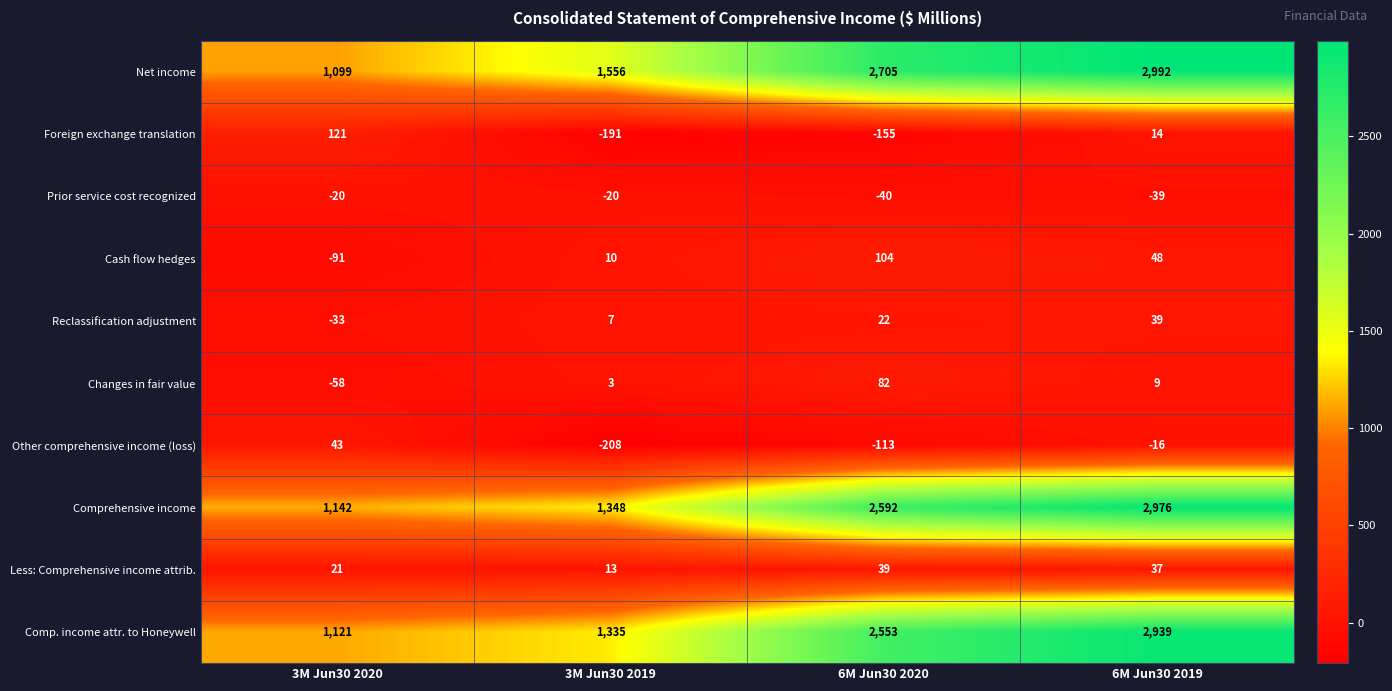

What is the sum of all Changes in fair value values?

36